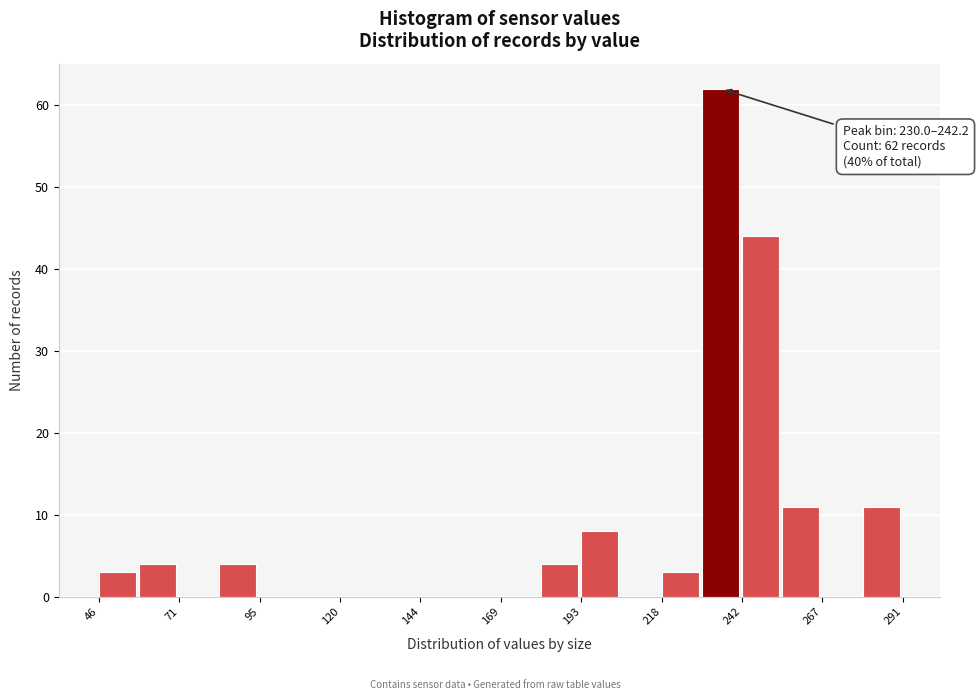

Around what value on the x-axis is the tallest bar? Give the approximate position of its centre, as read against the axis.

235